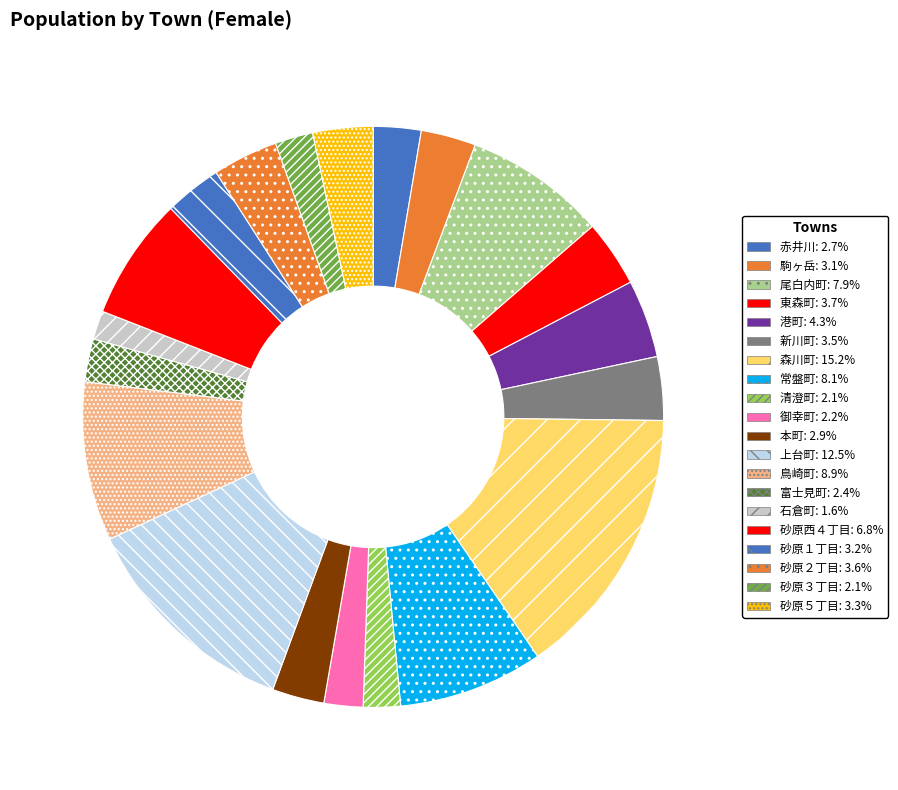

To the nearest percent, what is the average slice percentage?

5%